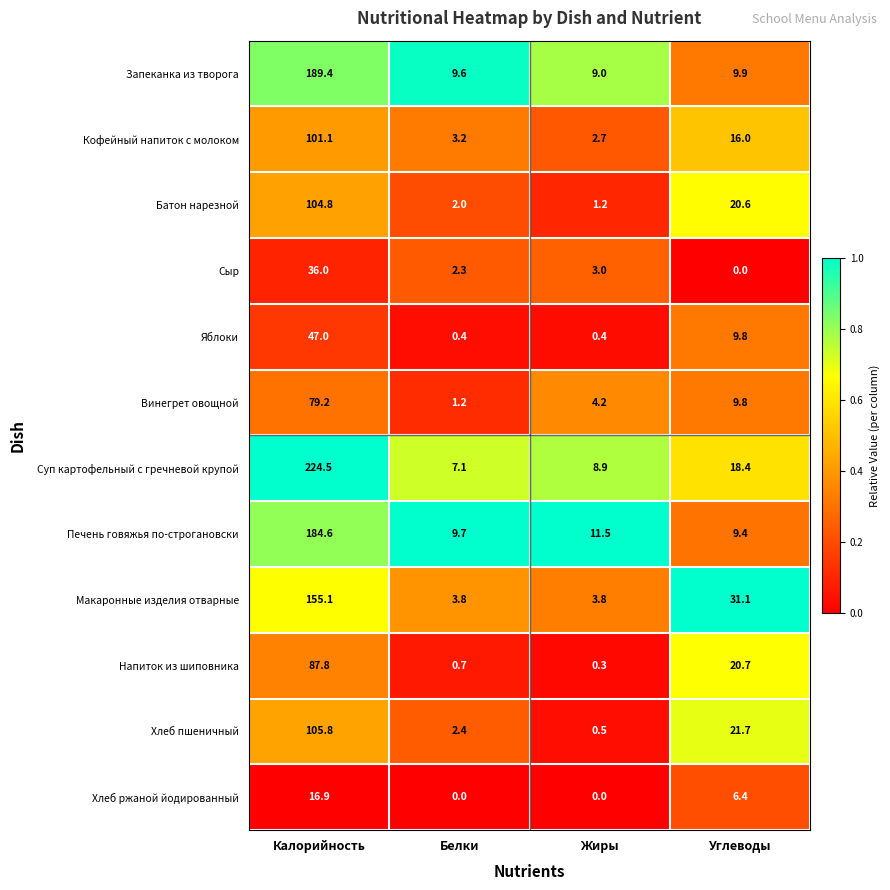

What is the difference between the second highest and second lowest values in the Сыр series?

0.7